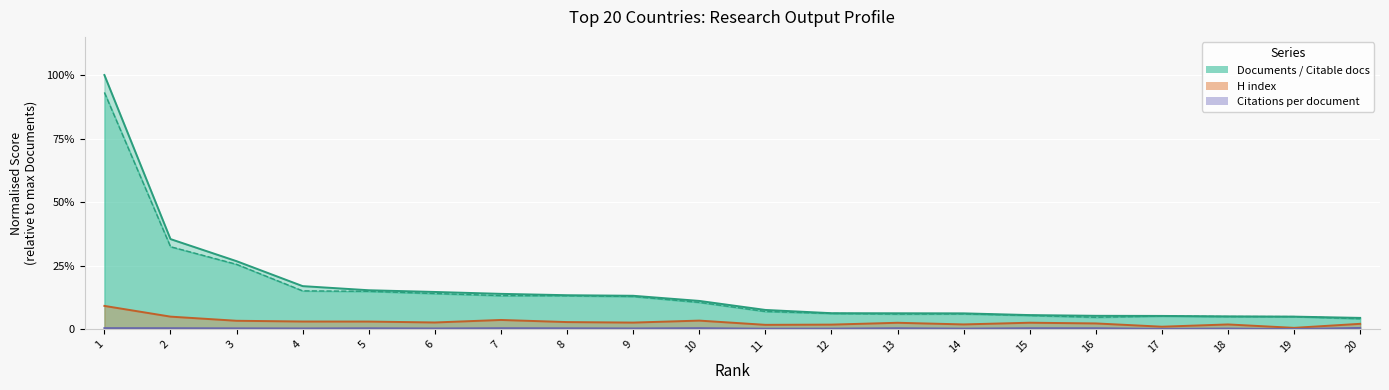

True or false: Documents and Citable documents cross at least once.

False